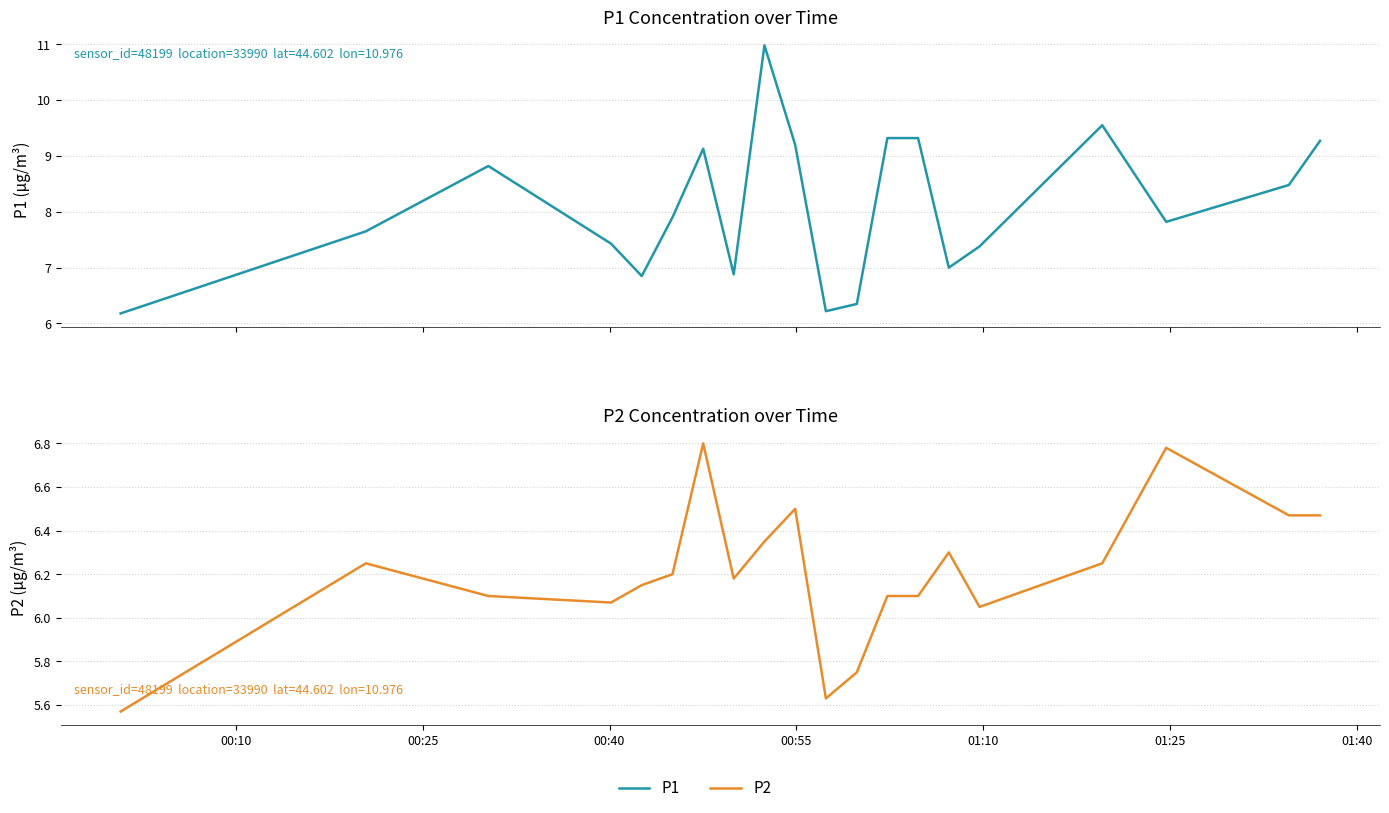

In P2, how many points are higher than both neighbors (excluding endpoints)?

5